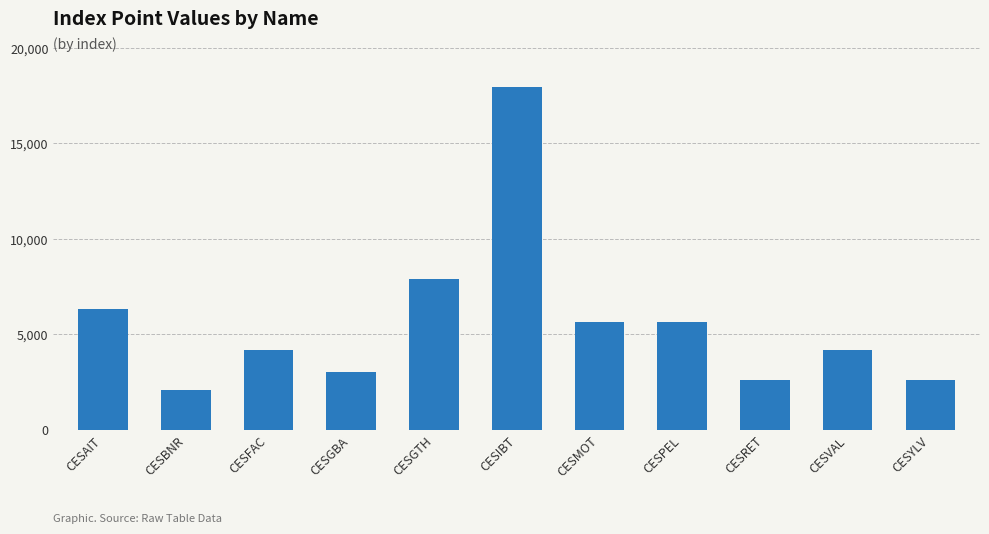

What is the maximum value shown in the chart?

17941.2